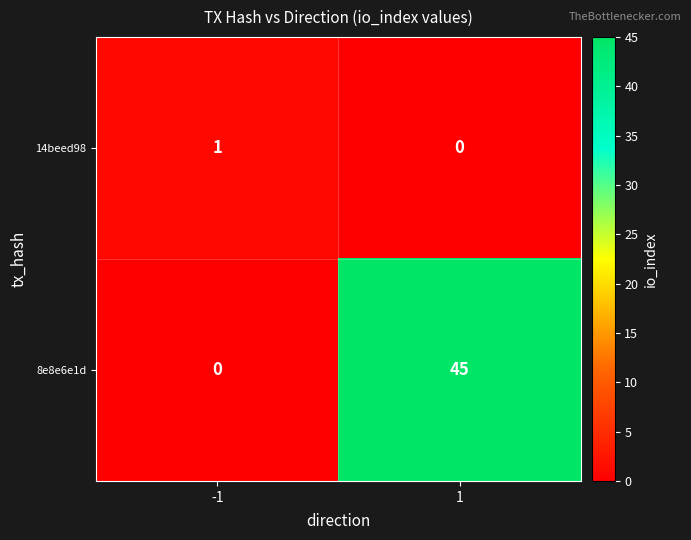

Which series has the widest spread of values?

8e8e6e1d